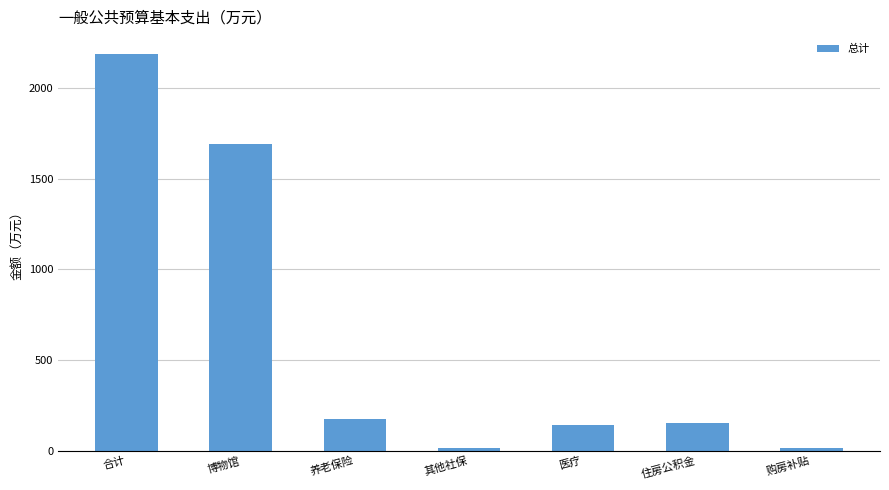

The value at 博物馆 is 639.5. True or false?

False